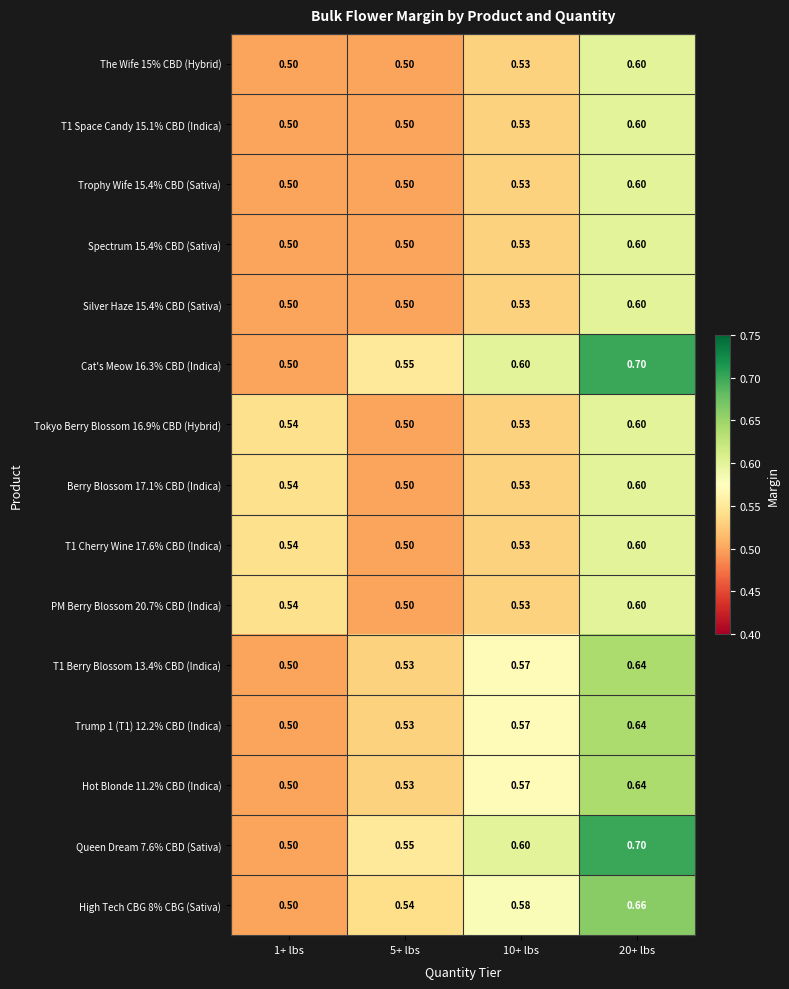

Is the value of T1 Berry Blossom 13.4% CBD (Indica) at 10+ lbs greater than the value of T1 Cherry Wine 17.6% CBD (Indica) at 5+ lbs?

Yes